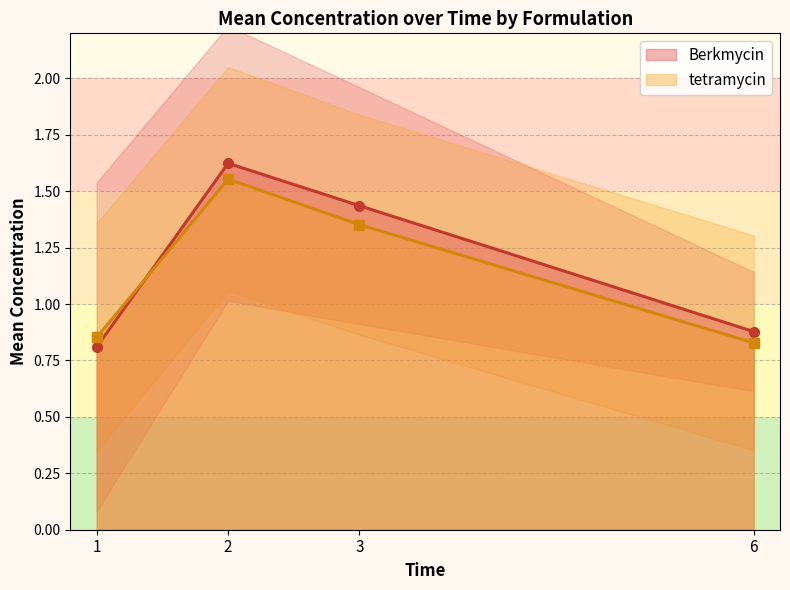

How many categories are shown in the chart?

4